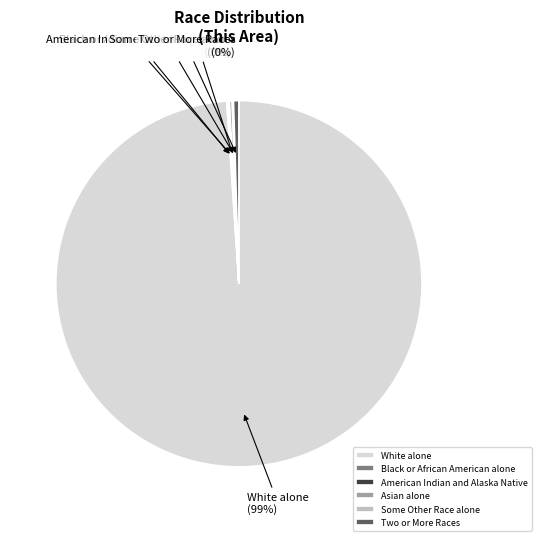

The White alone slice represents 99% of the pie. True or false?

True